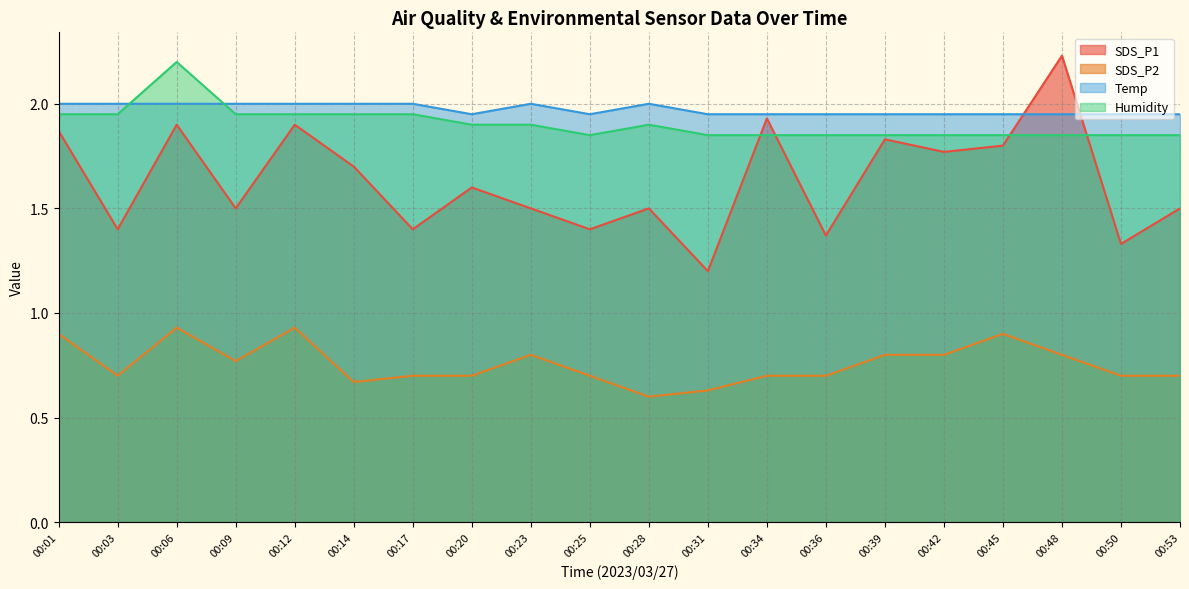

True or false: SDS_P1 has a value of 1.7 at 00:14.

True